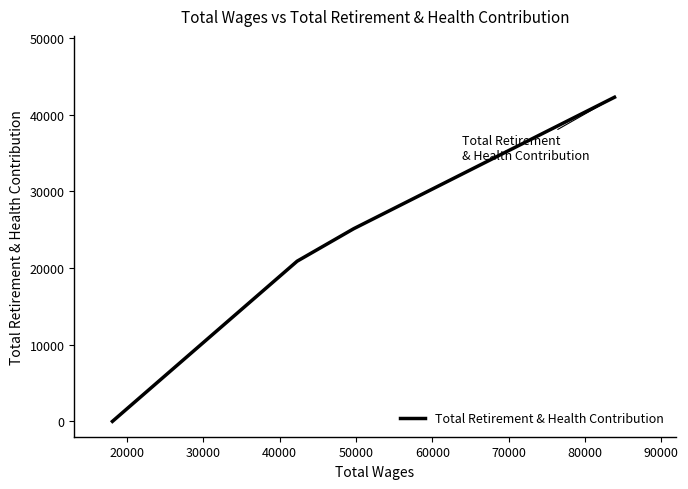

What is the maximum value shown in the chart?

42262